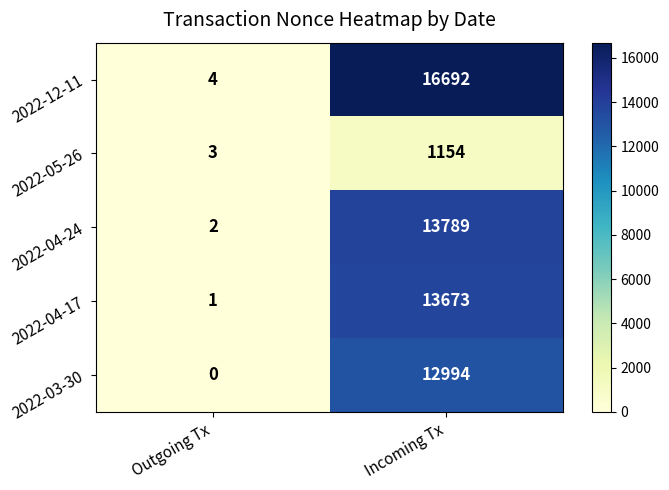

List the series in order of their peak value, lowest first.

2022-05-26, 2022-03-30, 2022-04-17, 2022-04-24, 2022-12-11